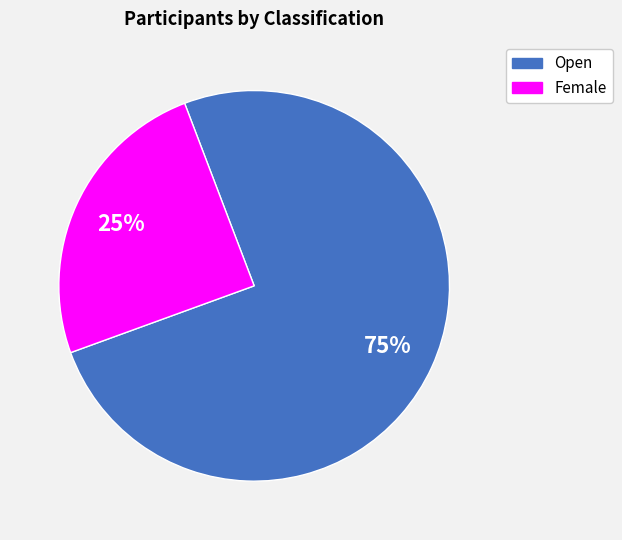

How many segments does this pie chart have?

2